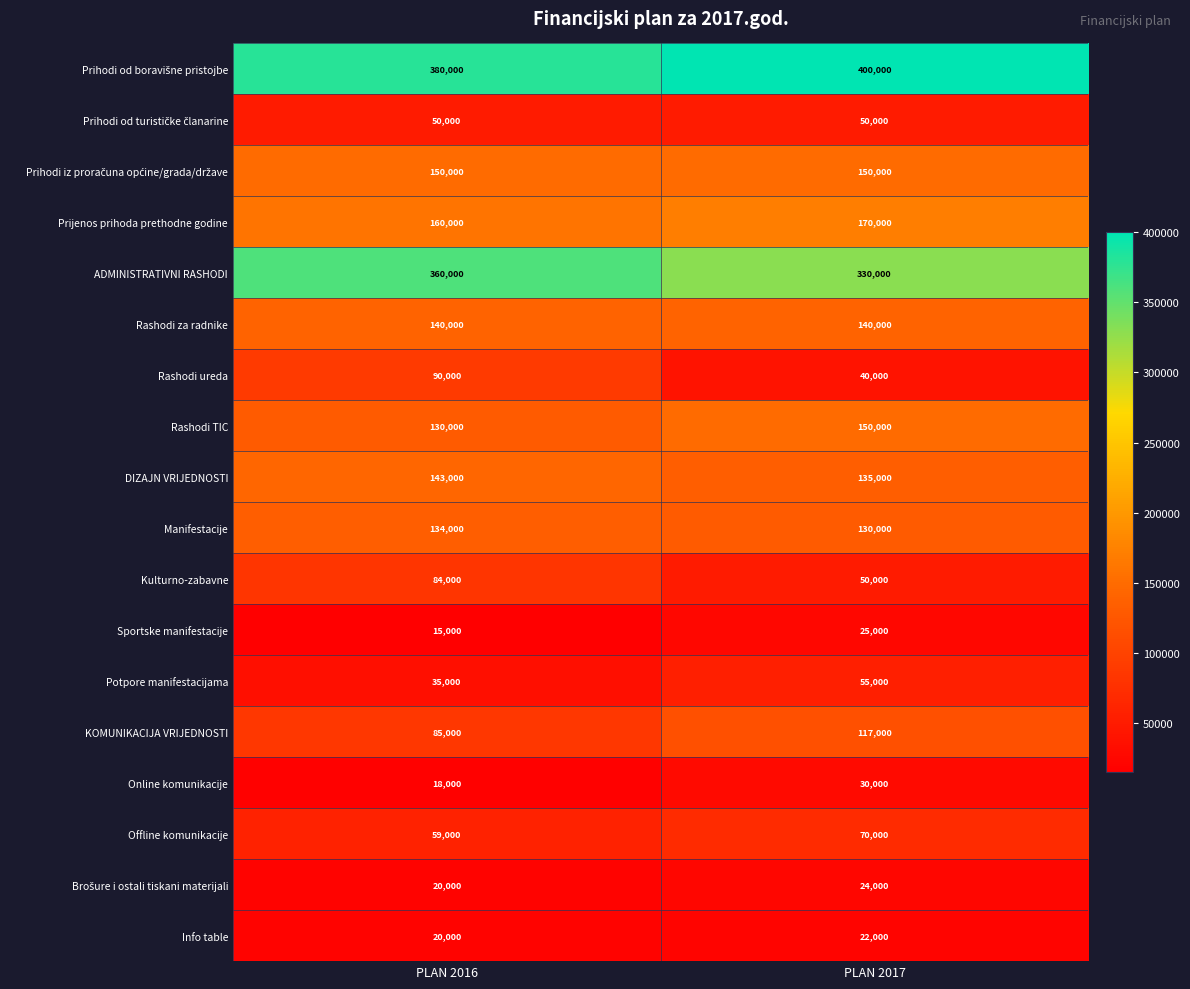

Is it true that Offline komunikacije equals 70000 at PLAN 2017?

True